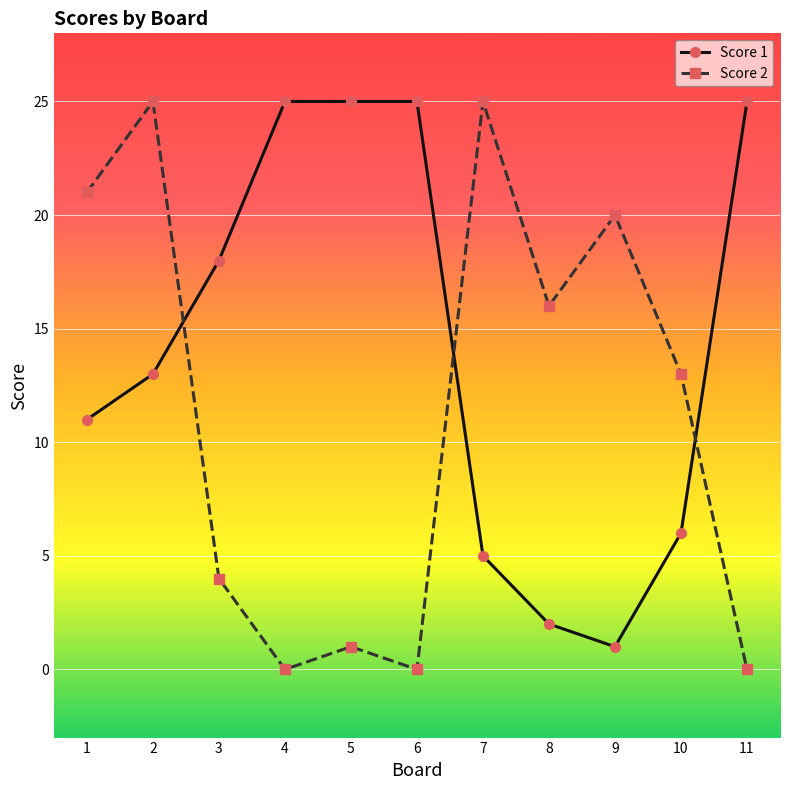

How many lines are shown in the chart?

2